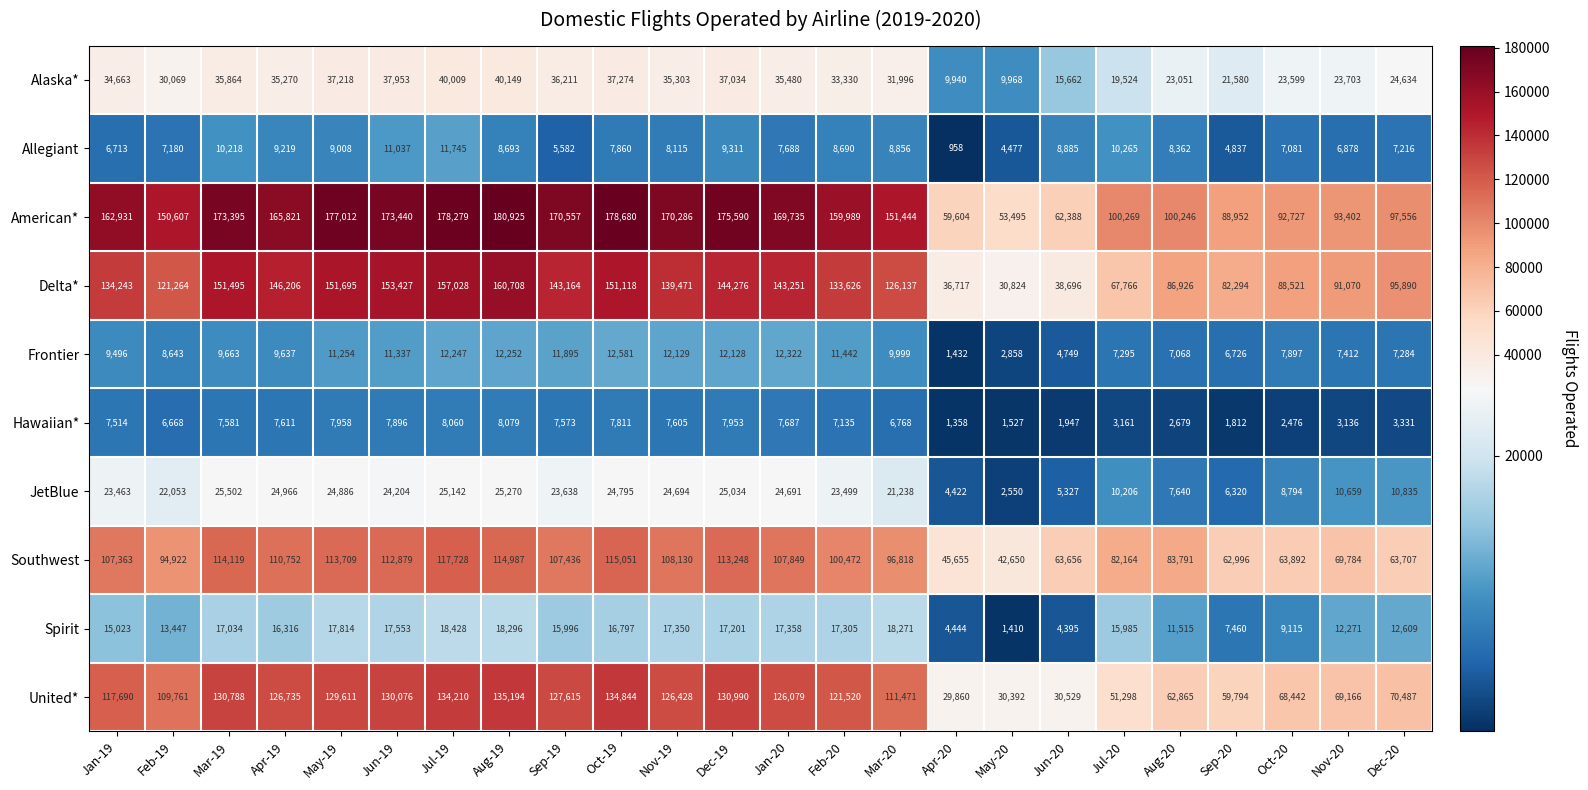

Where is Southwest nearest to the value 80189?

Jul-20